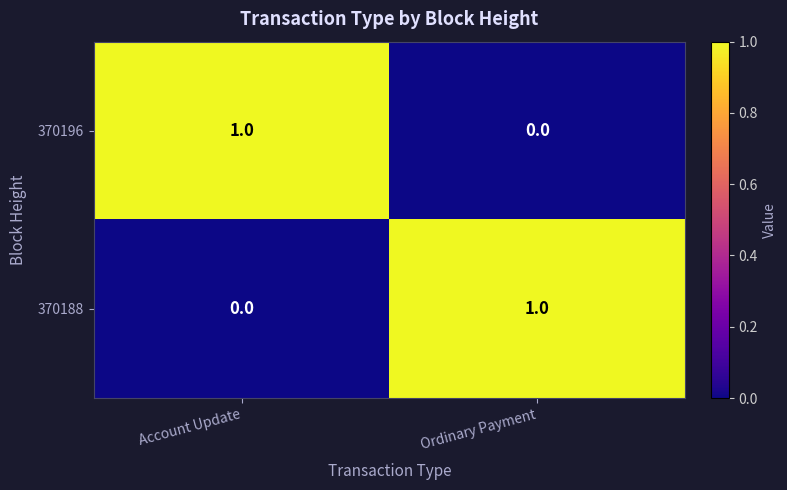

The 370196 series shows 0 at Ordinary Payment. True or false?

True